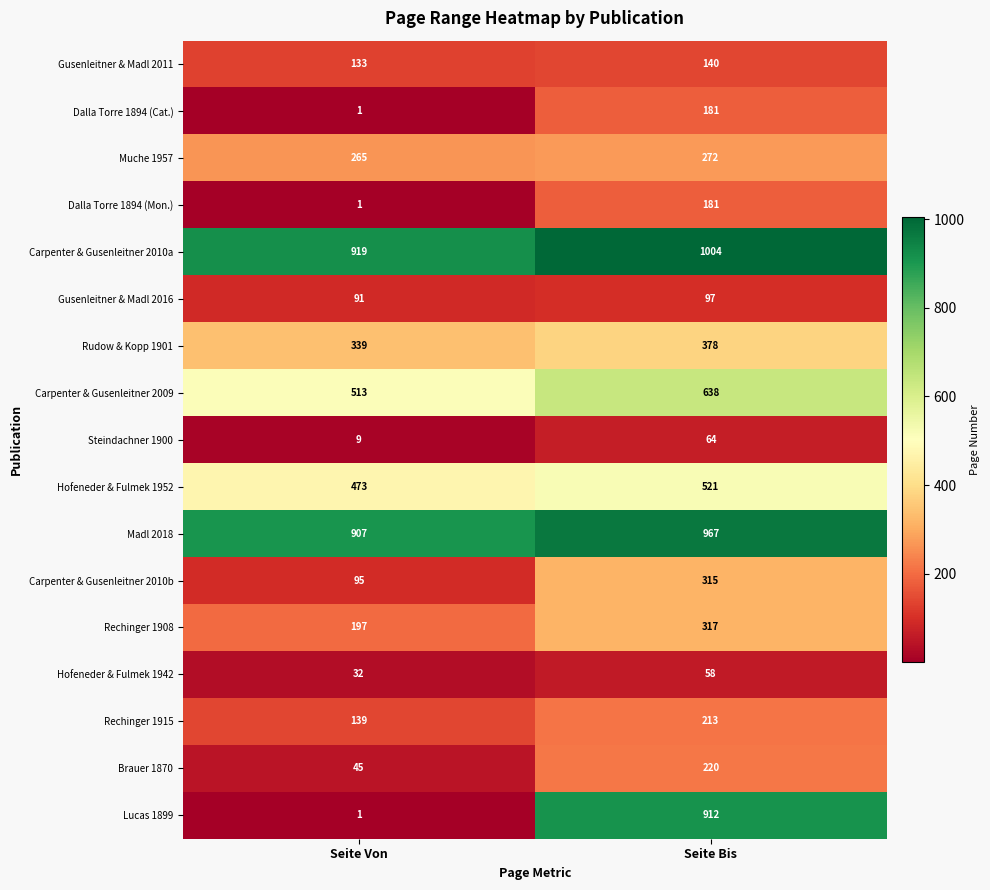

At which label is Gusenleitner & Madl 2011 closest to 136?

Seite Von